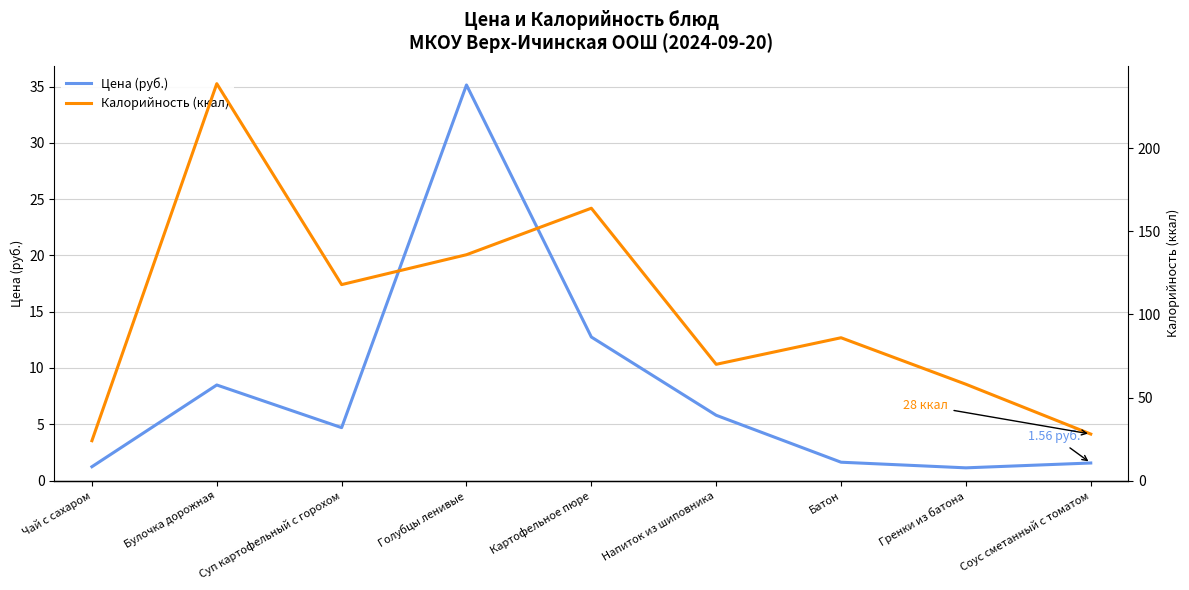

Reading left to right, list all the values displayed in this chart.

Цена (руб.): 1.2	8.5	4.7	35.1	12.8	5.8	1.6	1.1	1.6
Калорийность (ккал): 24.0	239.0	118.0	136.0	164.0	70.0	86.0	58.0	28.0